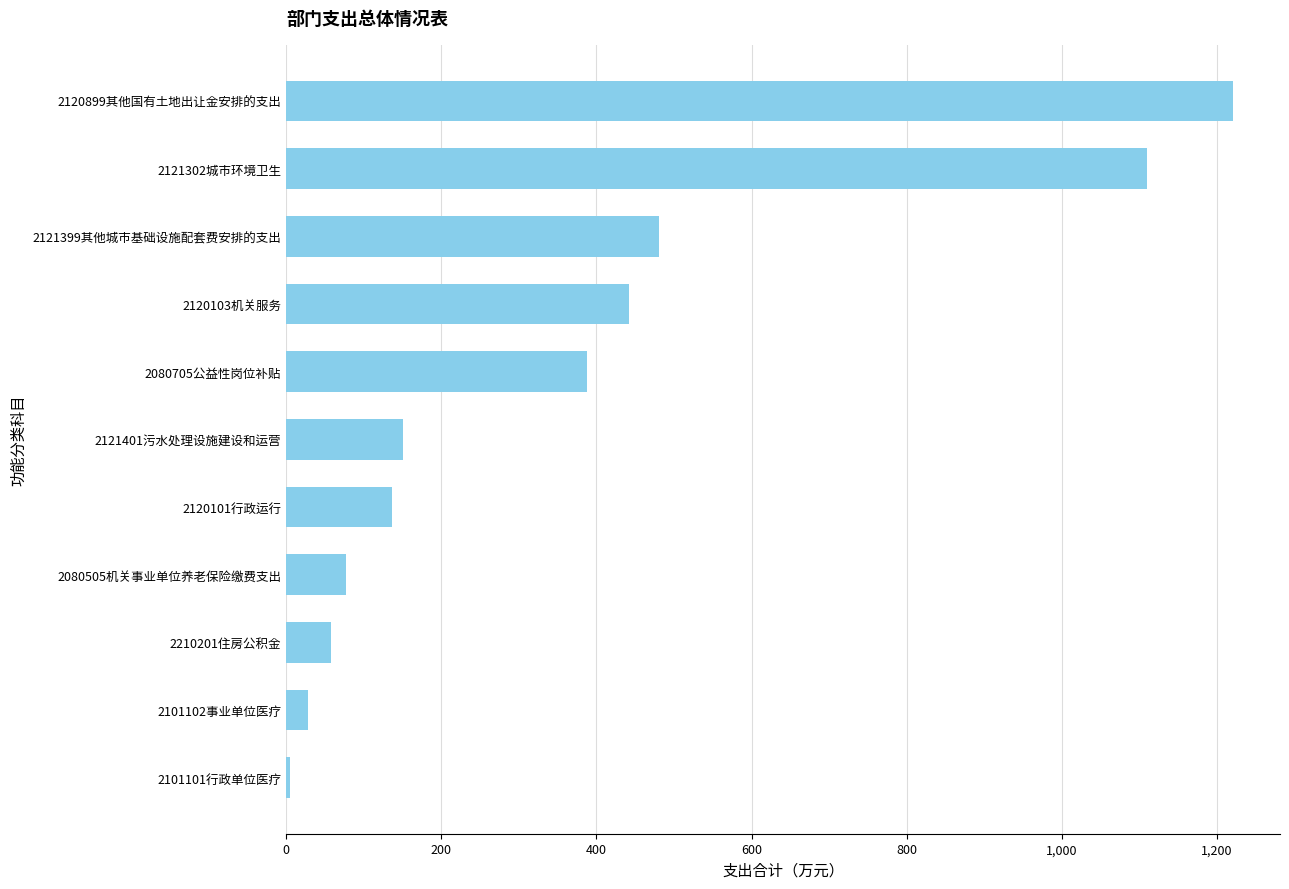

Is it true that the value at 2121399其他城市基础设施配套费安排的支出 is 480.0?

True